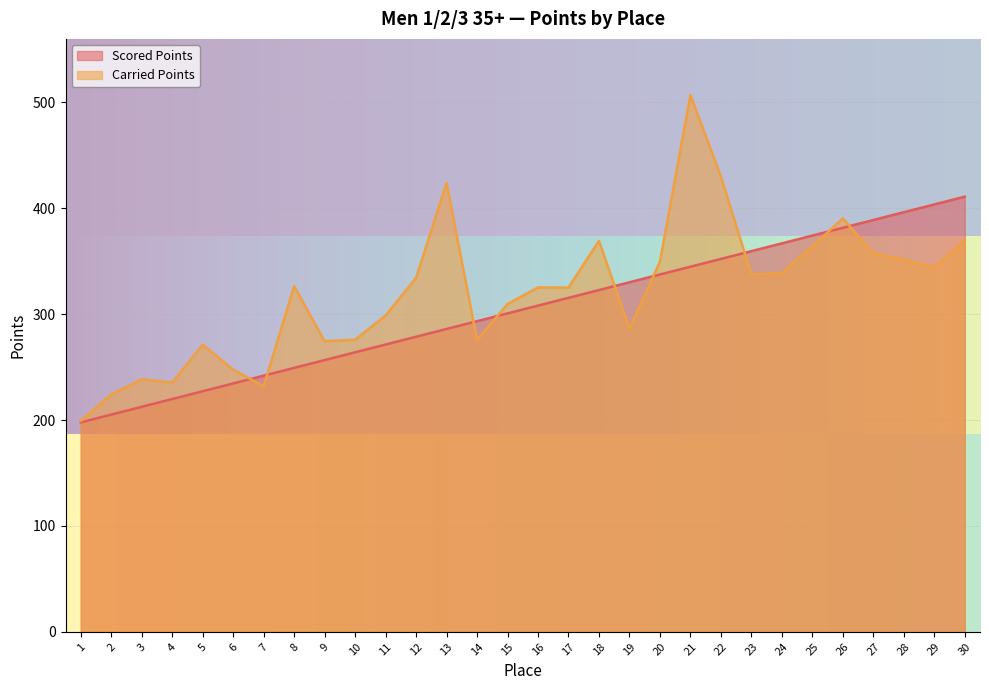

Where is the first local maximum for Carried Points?

3